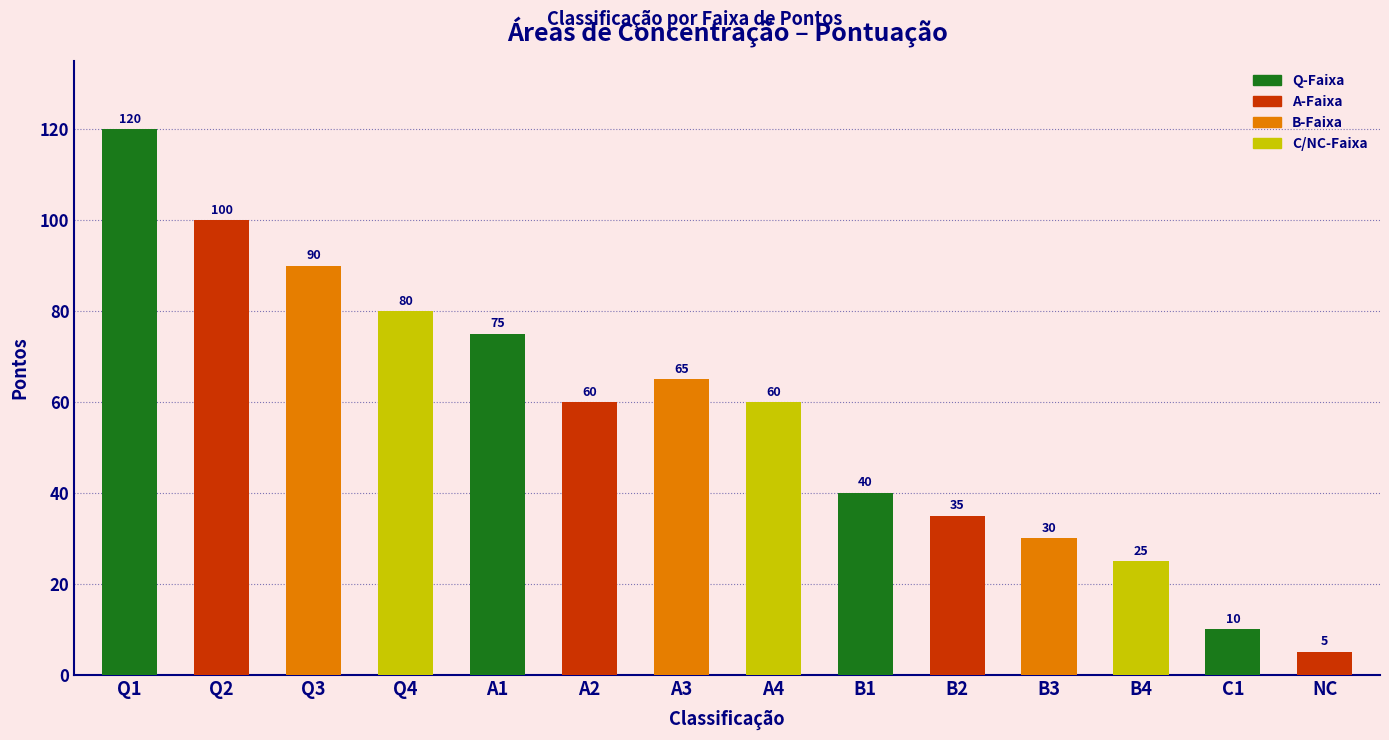

What is the value of the 14th bar from the left?

5